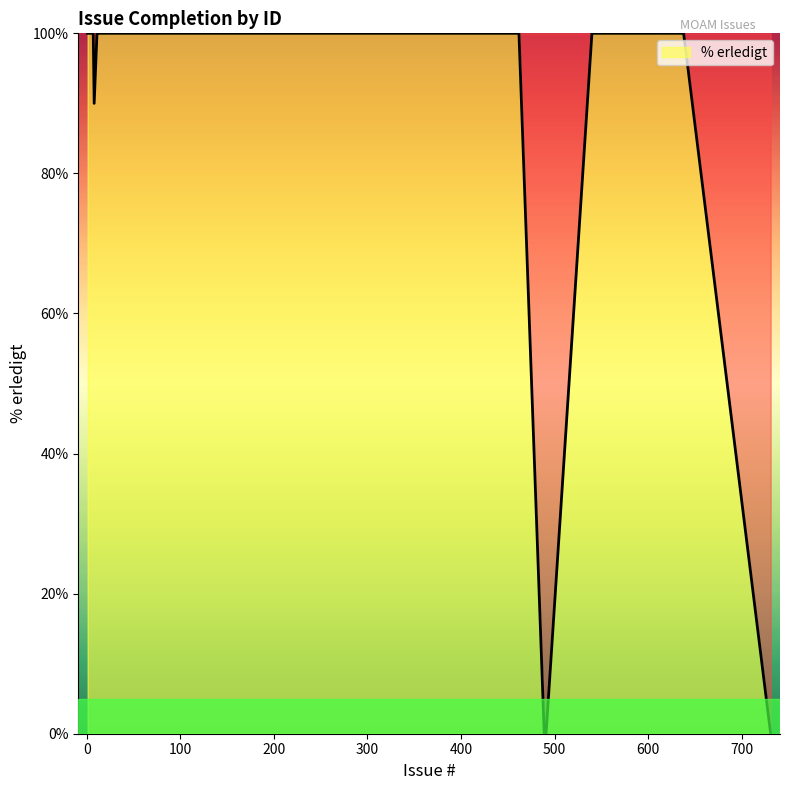

What is the difference between the maximum and minimum values?

100